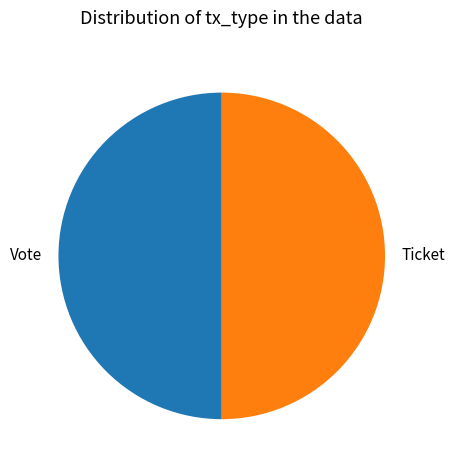

How many slices are in this pie chart?

2